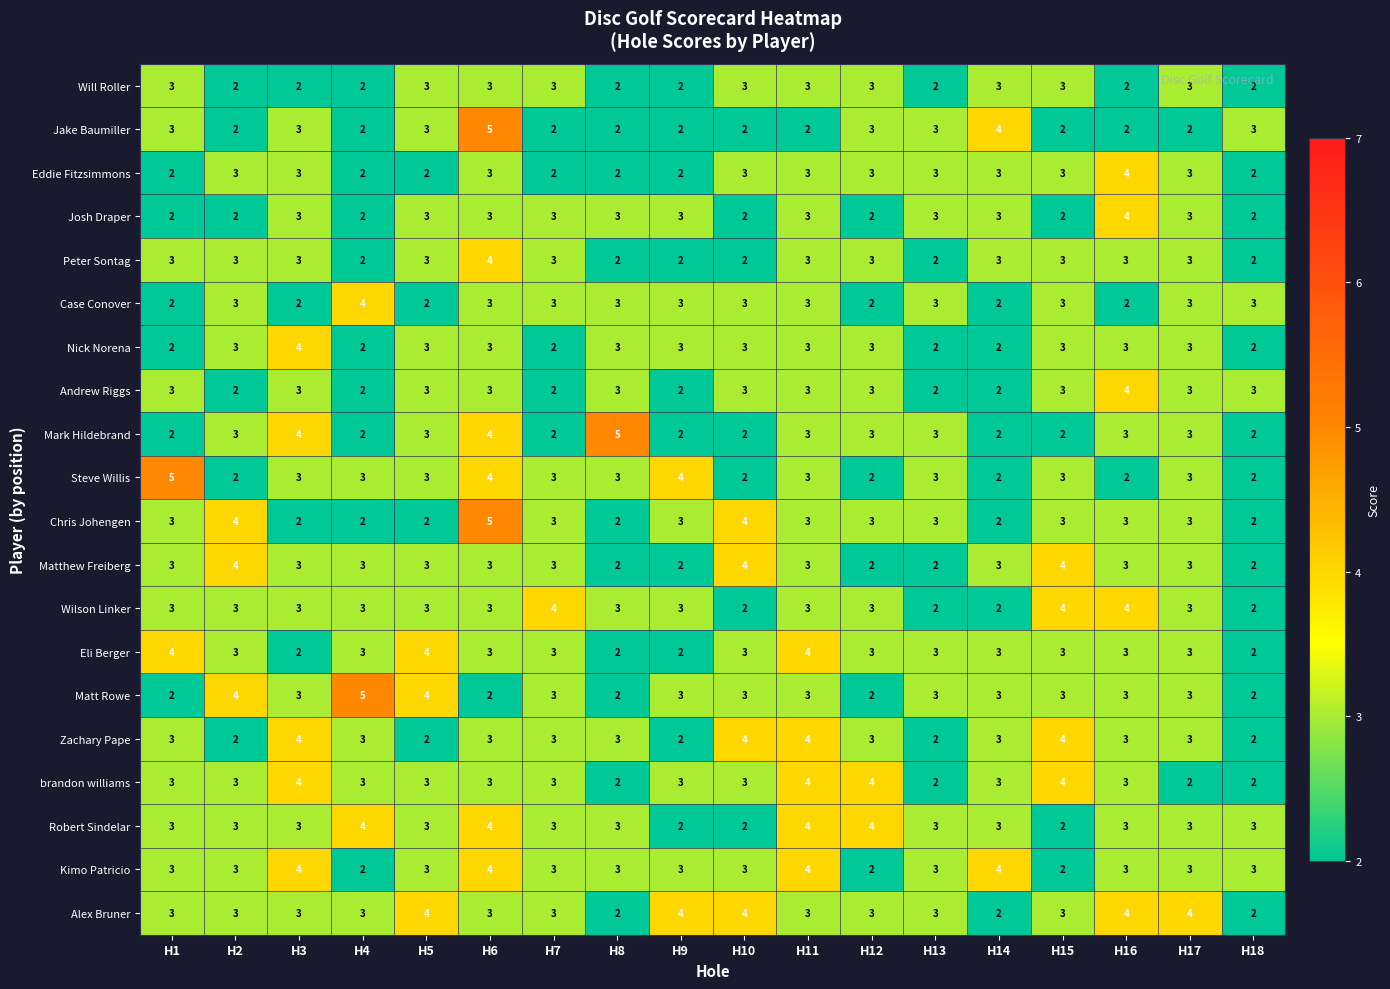

Is the value of Josh Draper at H12 greater than the value of Chris Johengen at H12?

No